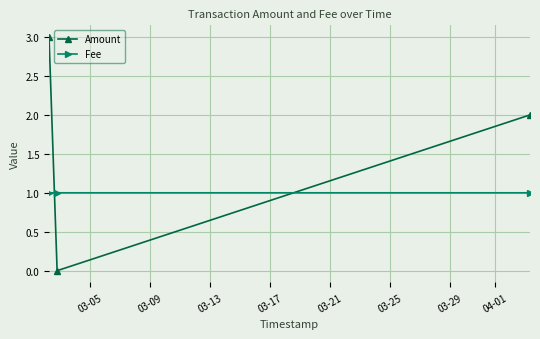

Which series has the largest range (max minus min)?

Amount